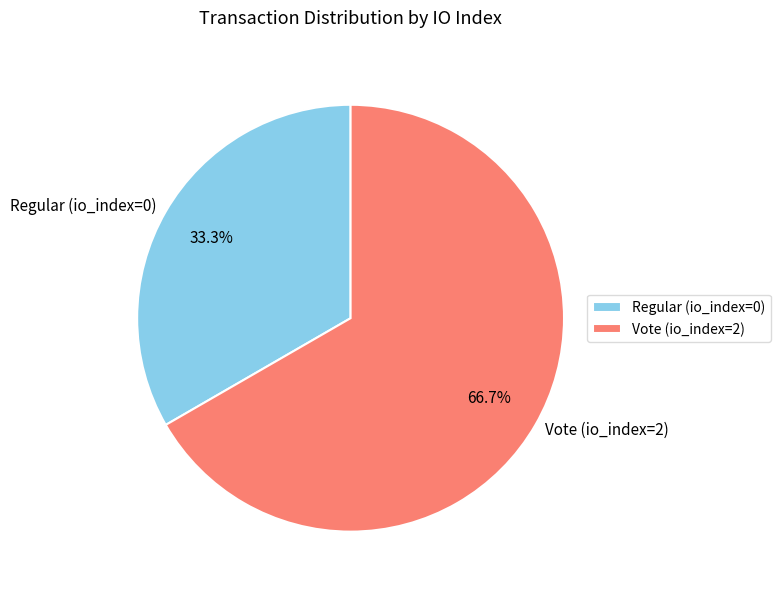

Does any single category account for the majority?

Yes